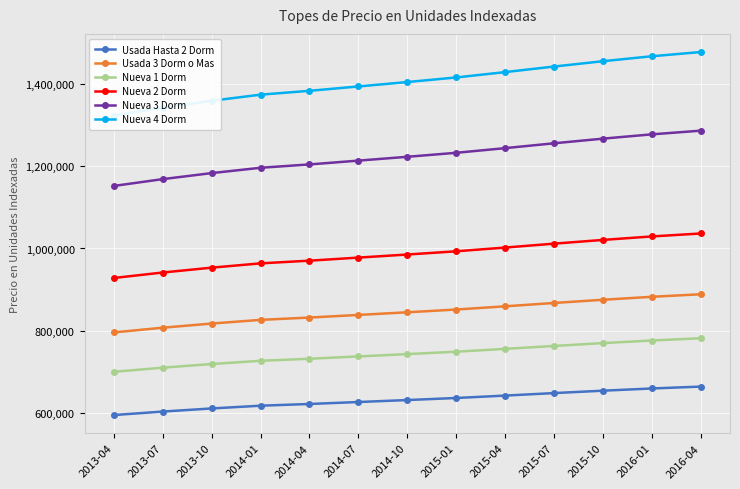

What position from the left is 2013-04?

1